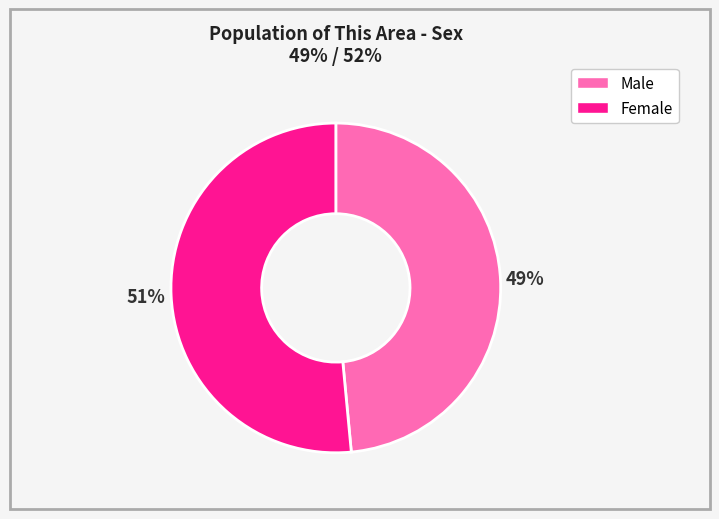

The Female slice represents 51% of the pie. True or false?

True